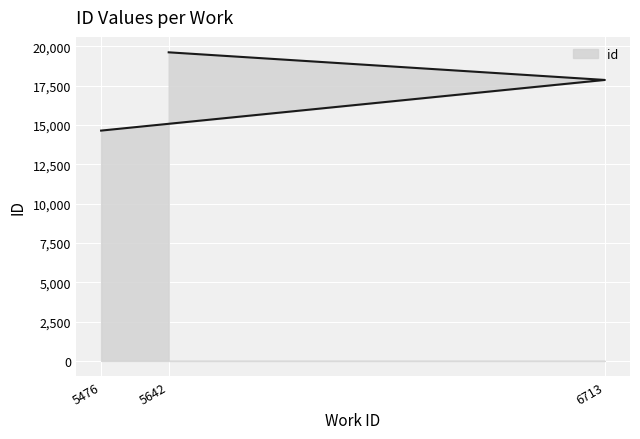

Which has a higher value, 6713 or 5642?

5642